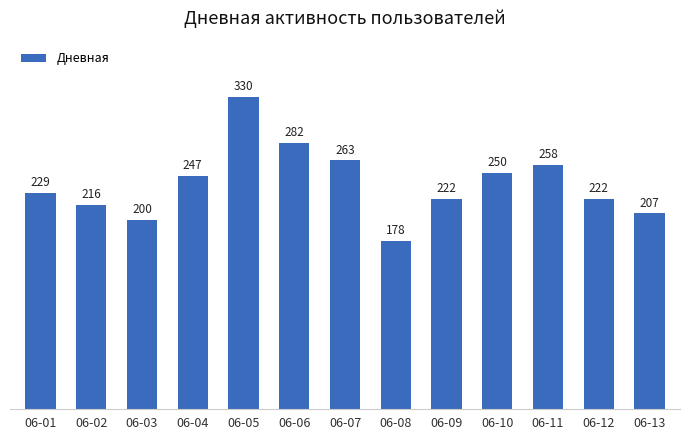

How many values are below 229?

6